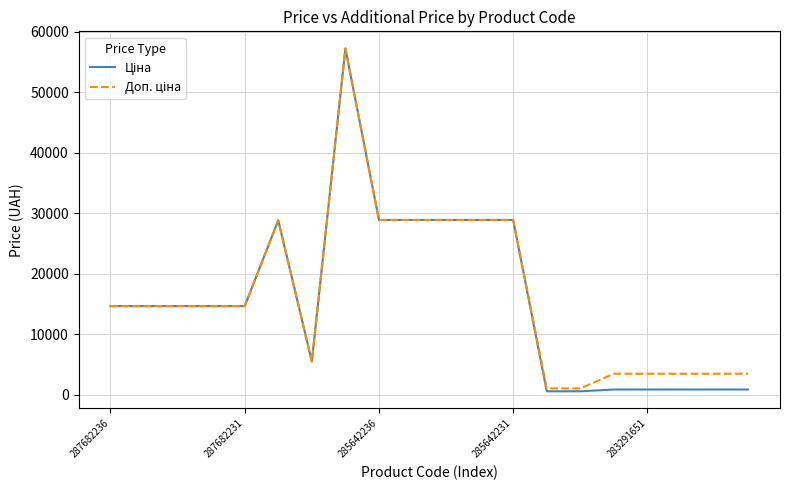

What is the maximum value shown in the chart?

57235.5